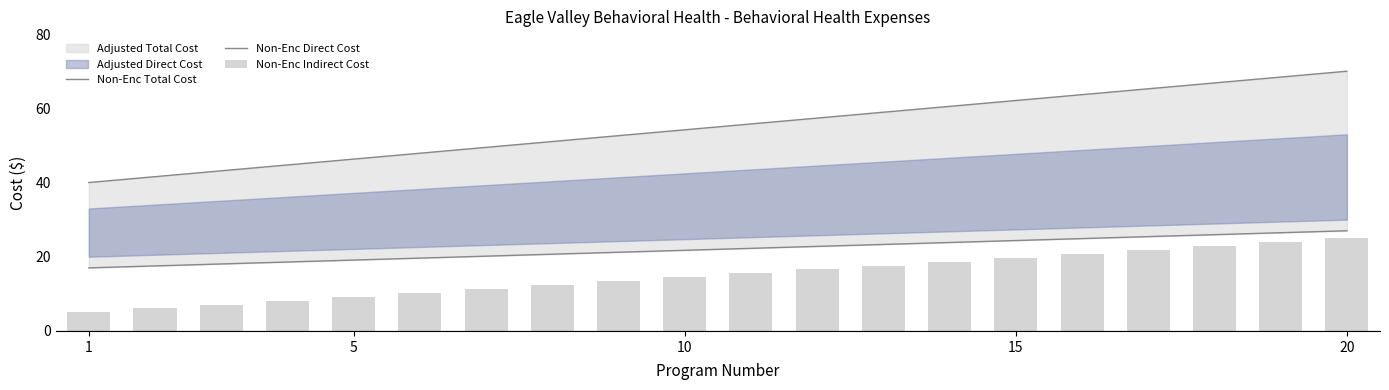

What is the difference between the maximum and minimum values in the Non-Enc Total Cost series?

30.0